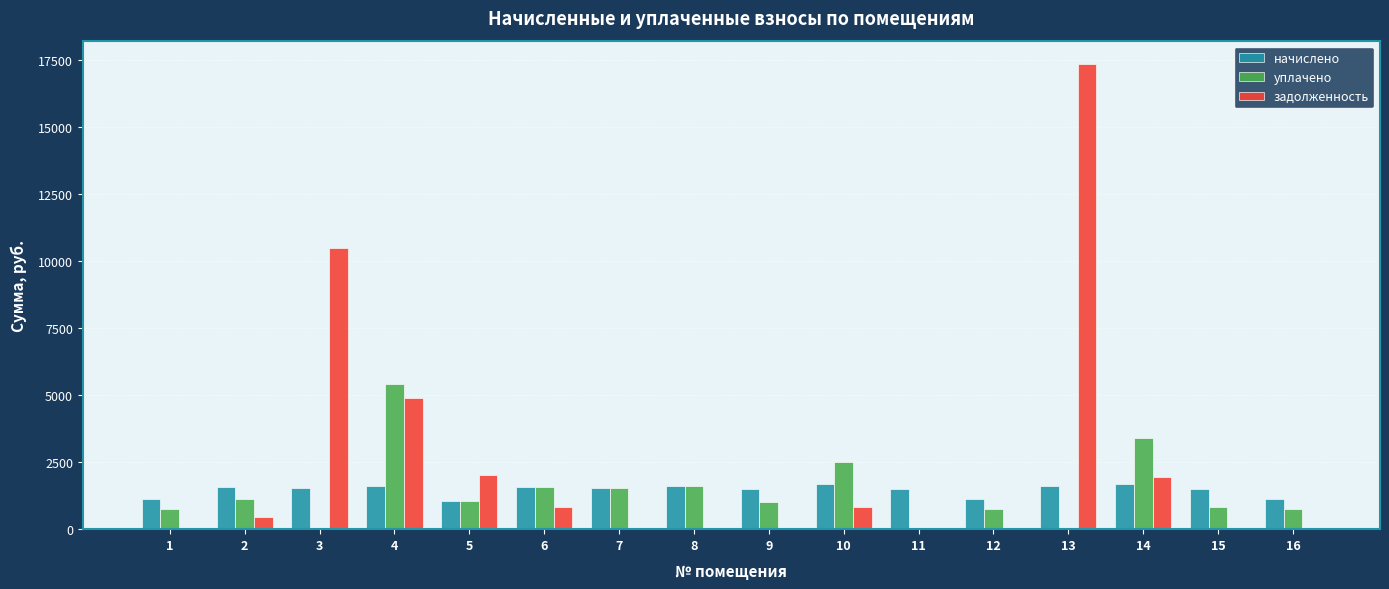

At which category is the sum across all series the highest?

13